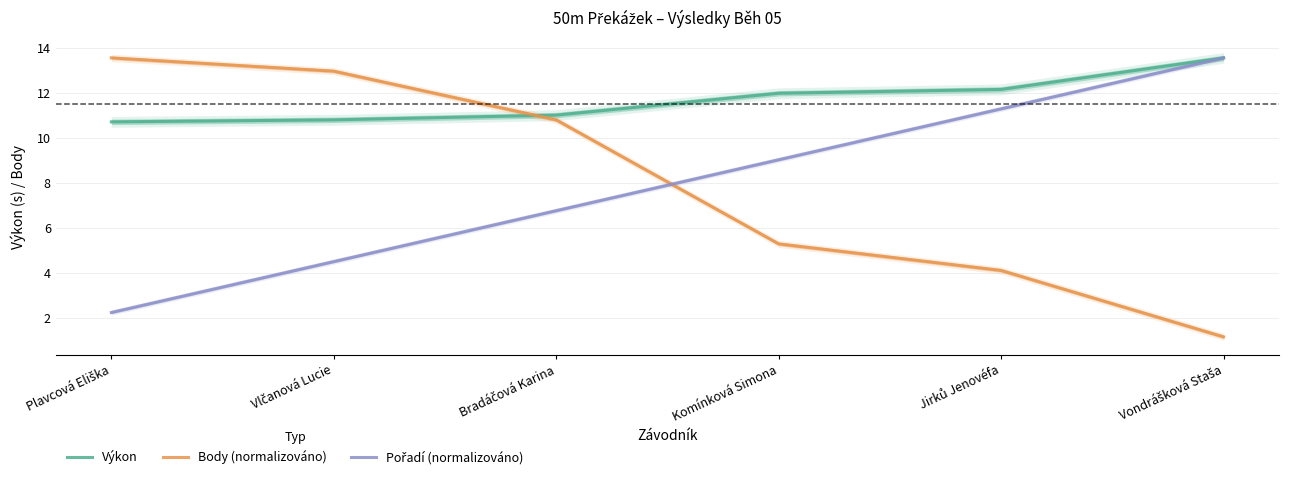

Where does the Pořadí (normalizováno) series first go above 9?

Komínková Simona